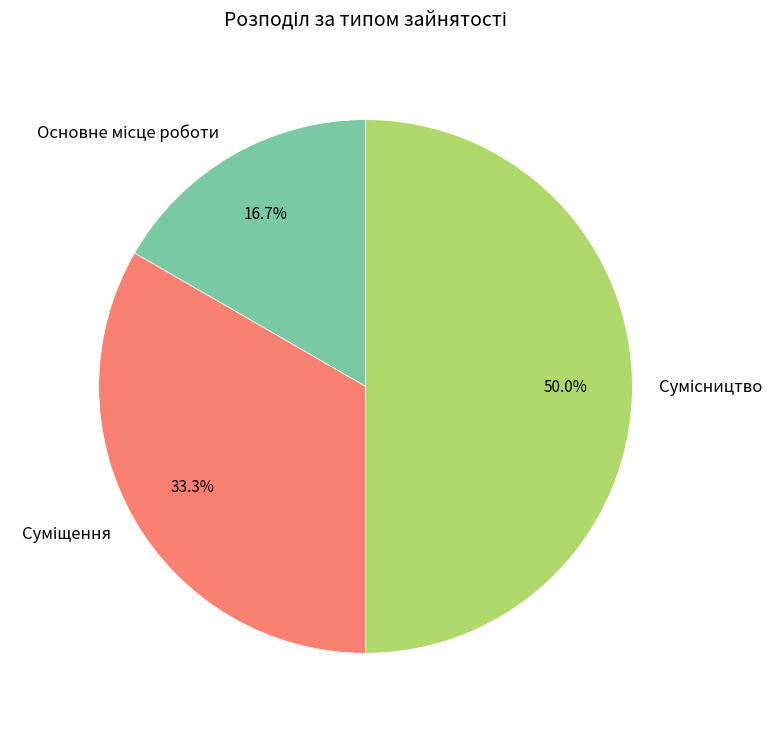

How many segments does this pie chart have?

3